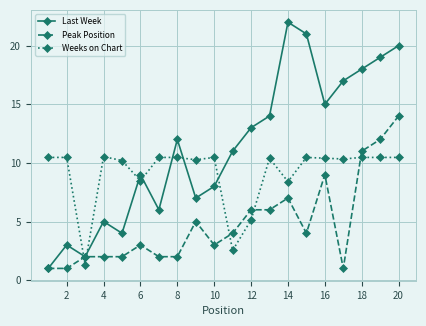

Rank the series by their maximum value, from lowest to highest.

Weeks on Chart, Peak Position, Last Week